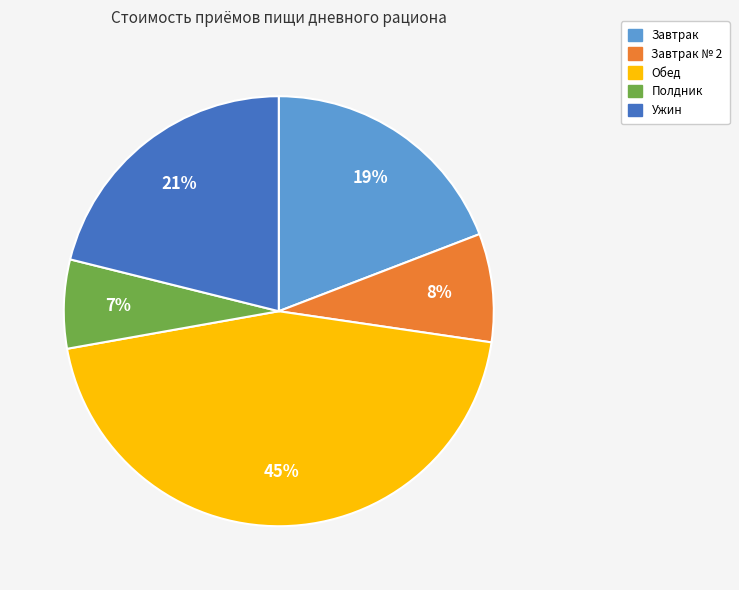

Does any single category account for the majority?

No